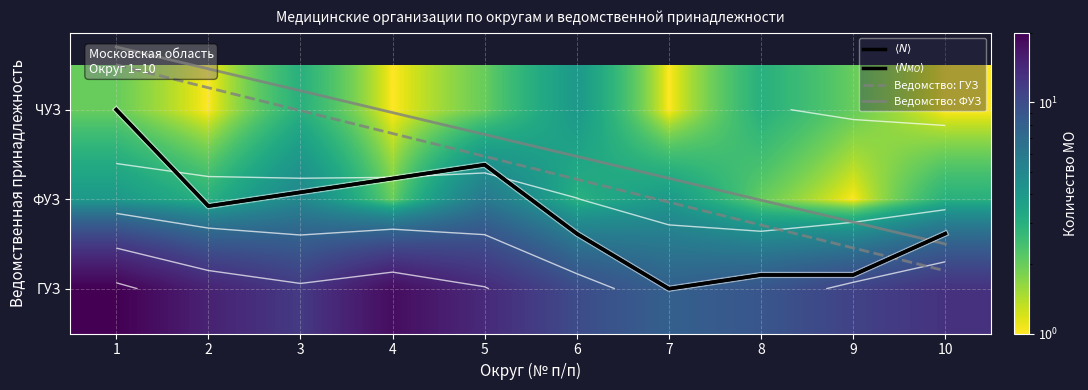

How many distinct data groups are displayed?

7